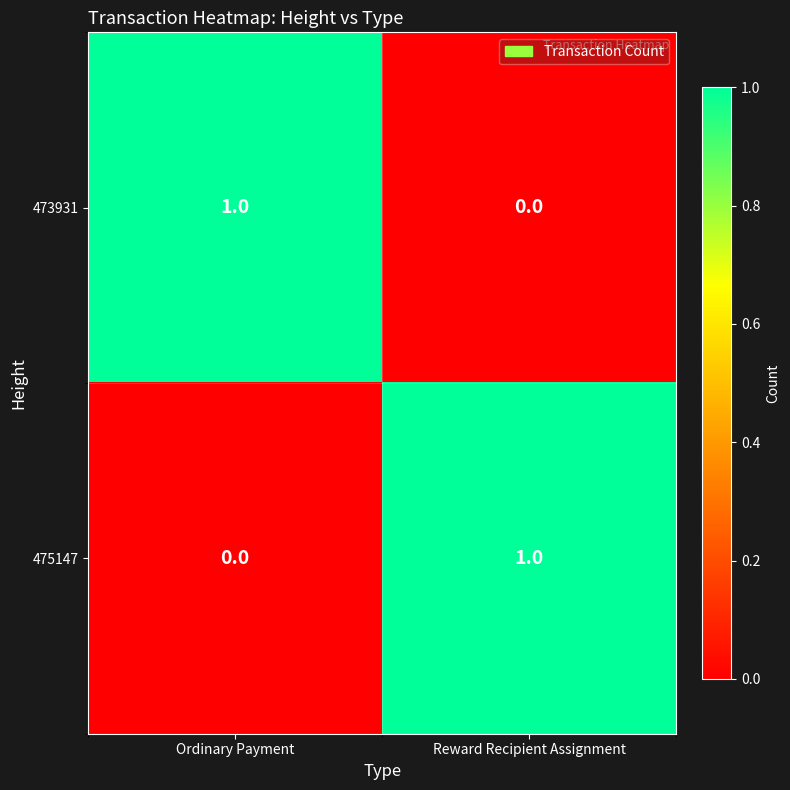

The value of 473931 at Ordinary Payment is 2. True or false?

False